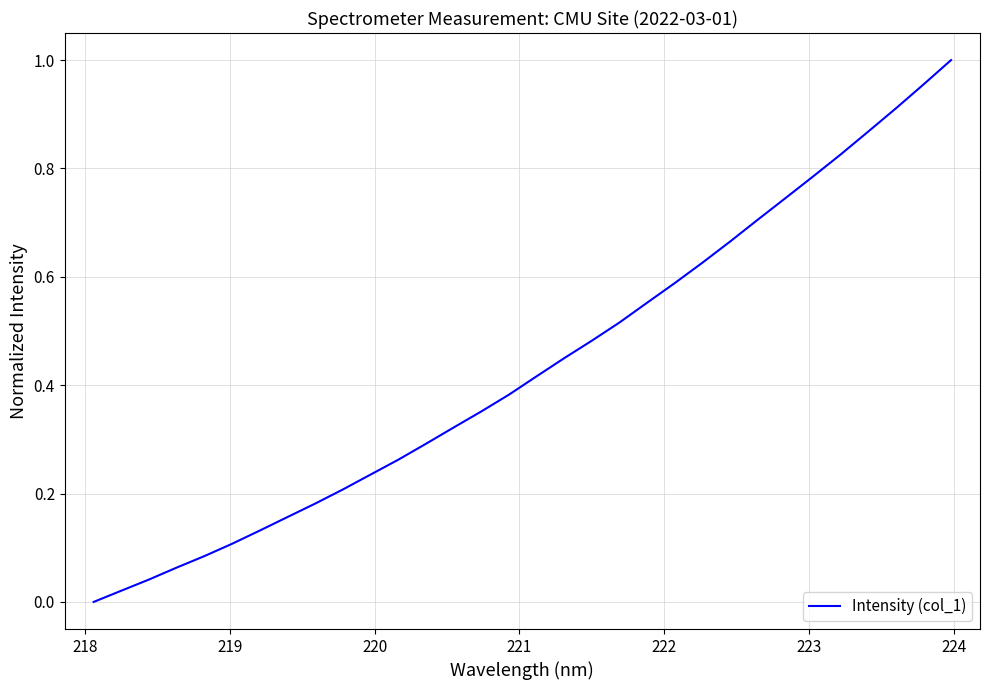

Does the chart display data point markers on the line(s)?

No